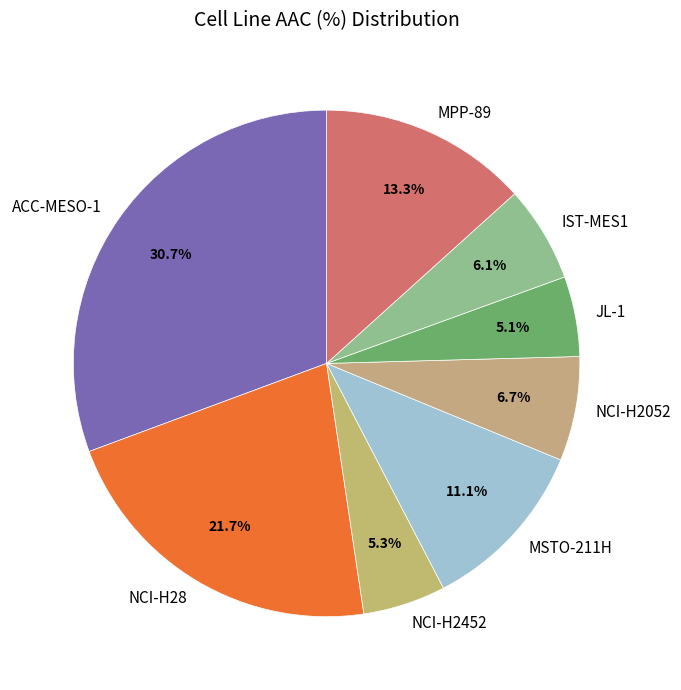

To the nearest percent, what is the average slice percentage?

12%